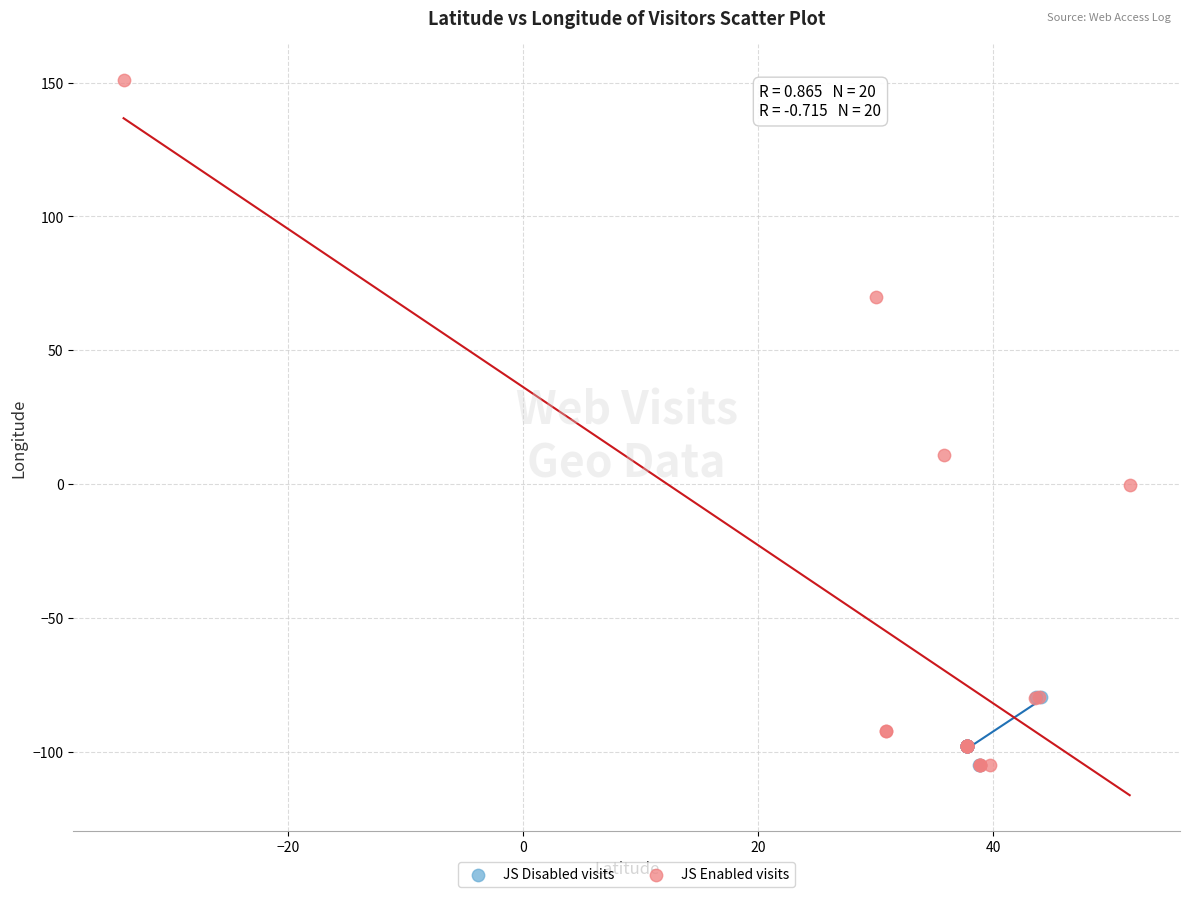

What are all the series names shown in the legend?

JS Disabled visits, JS Enabled visits